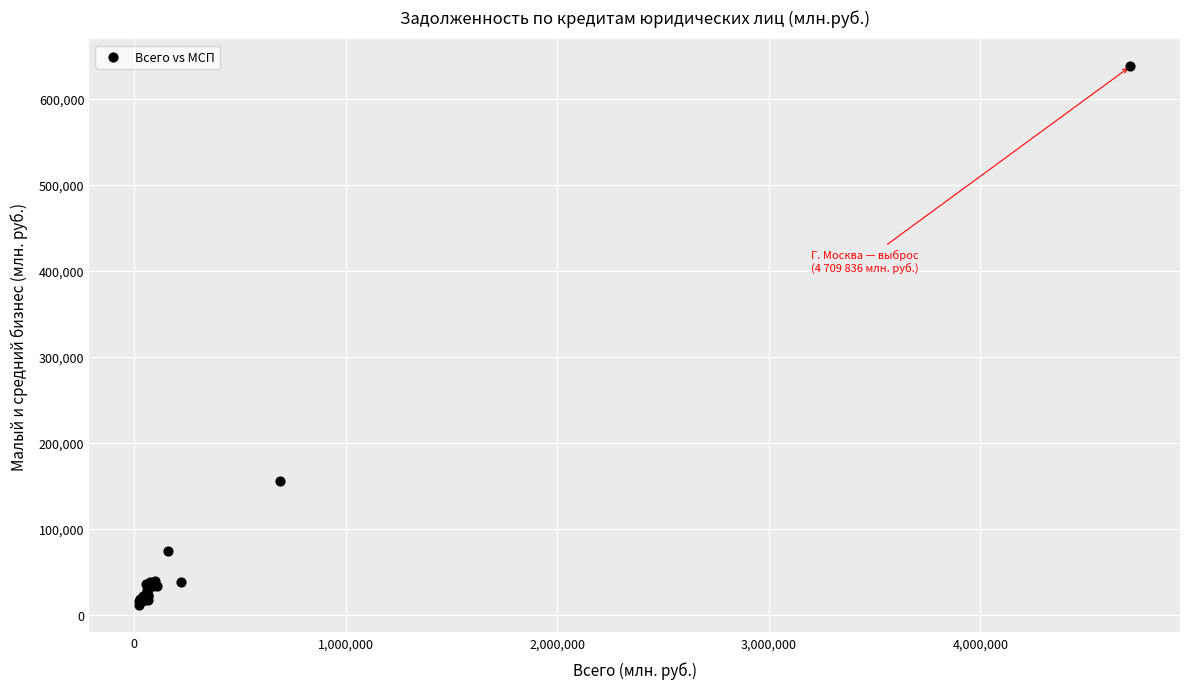

What Y value in the scatter plot is closest to 324388?

155408